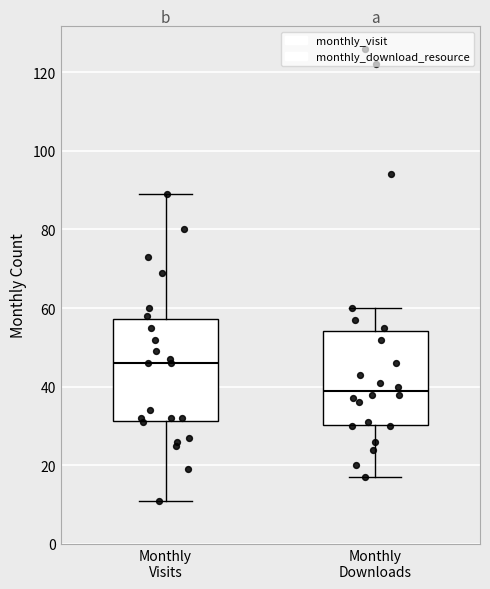

Which box's median line is the lowest?

Monthly Downloads